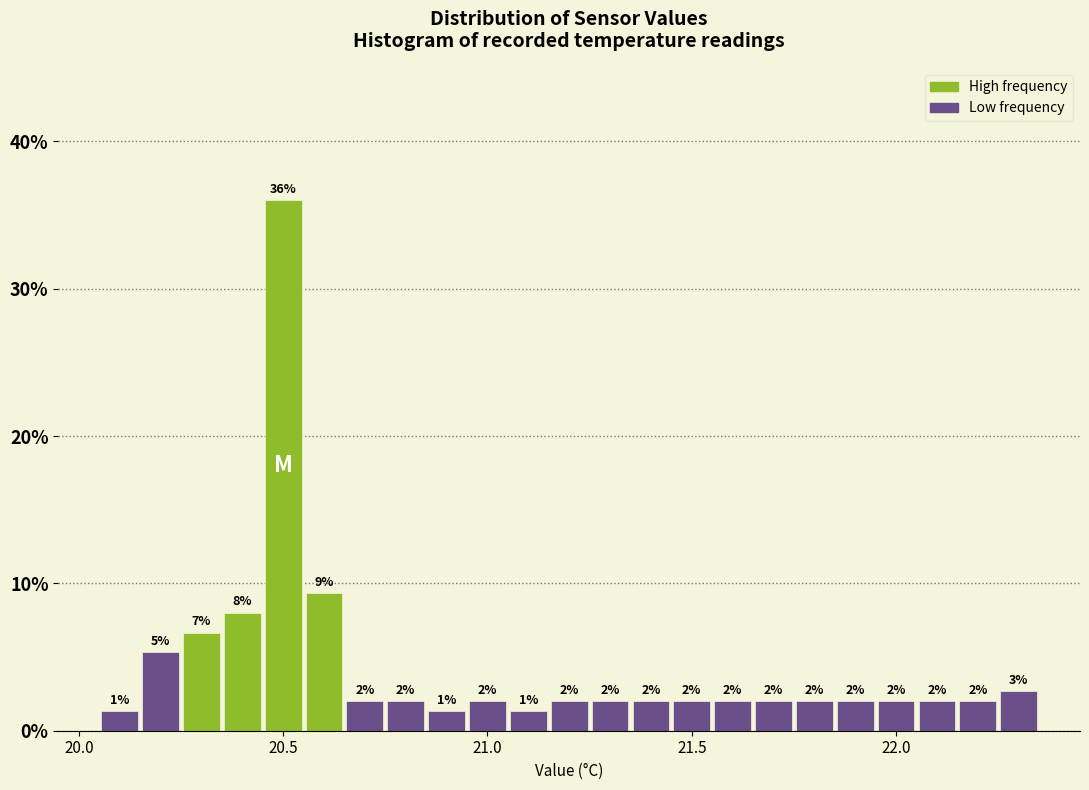

Around what value on the x-axis is the tallest bar? Give the approximate position of its centre, as read against the axis.

20.50